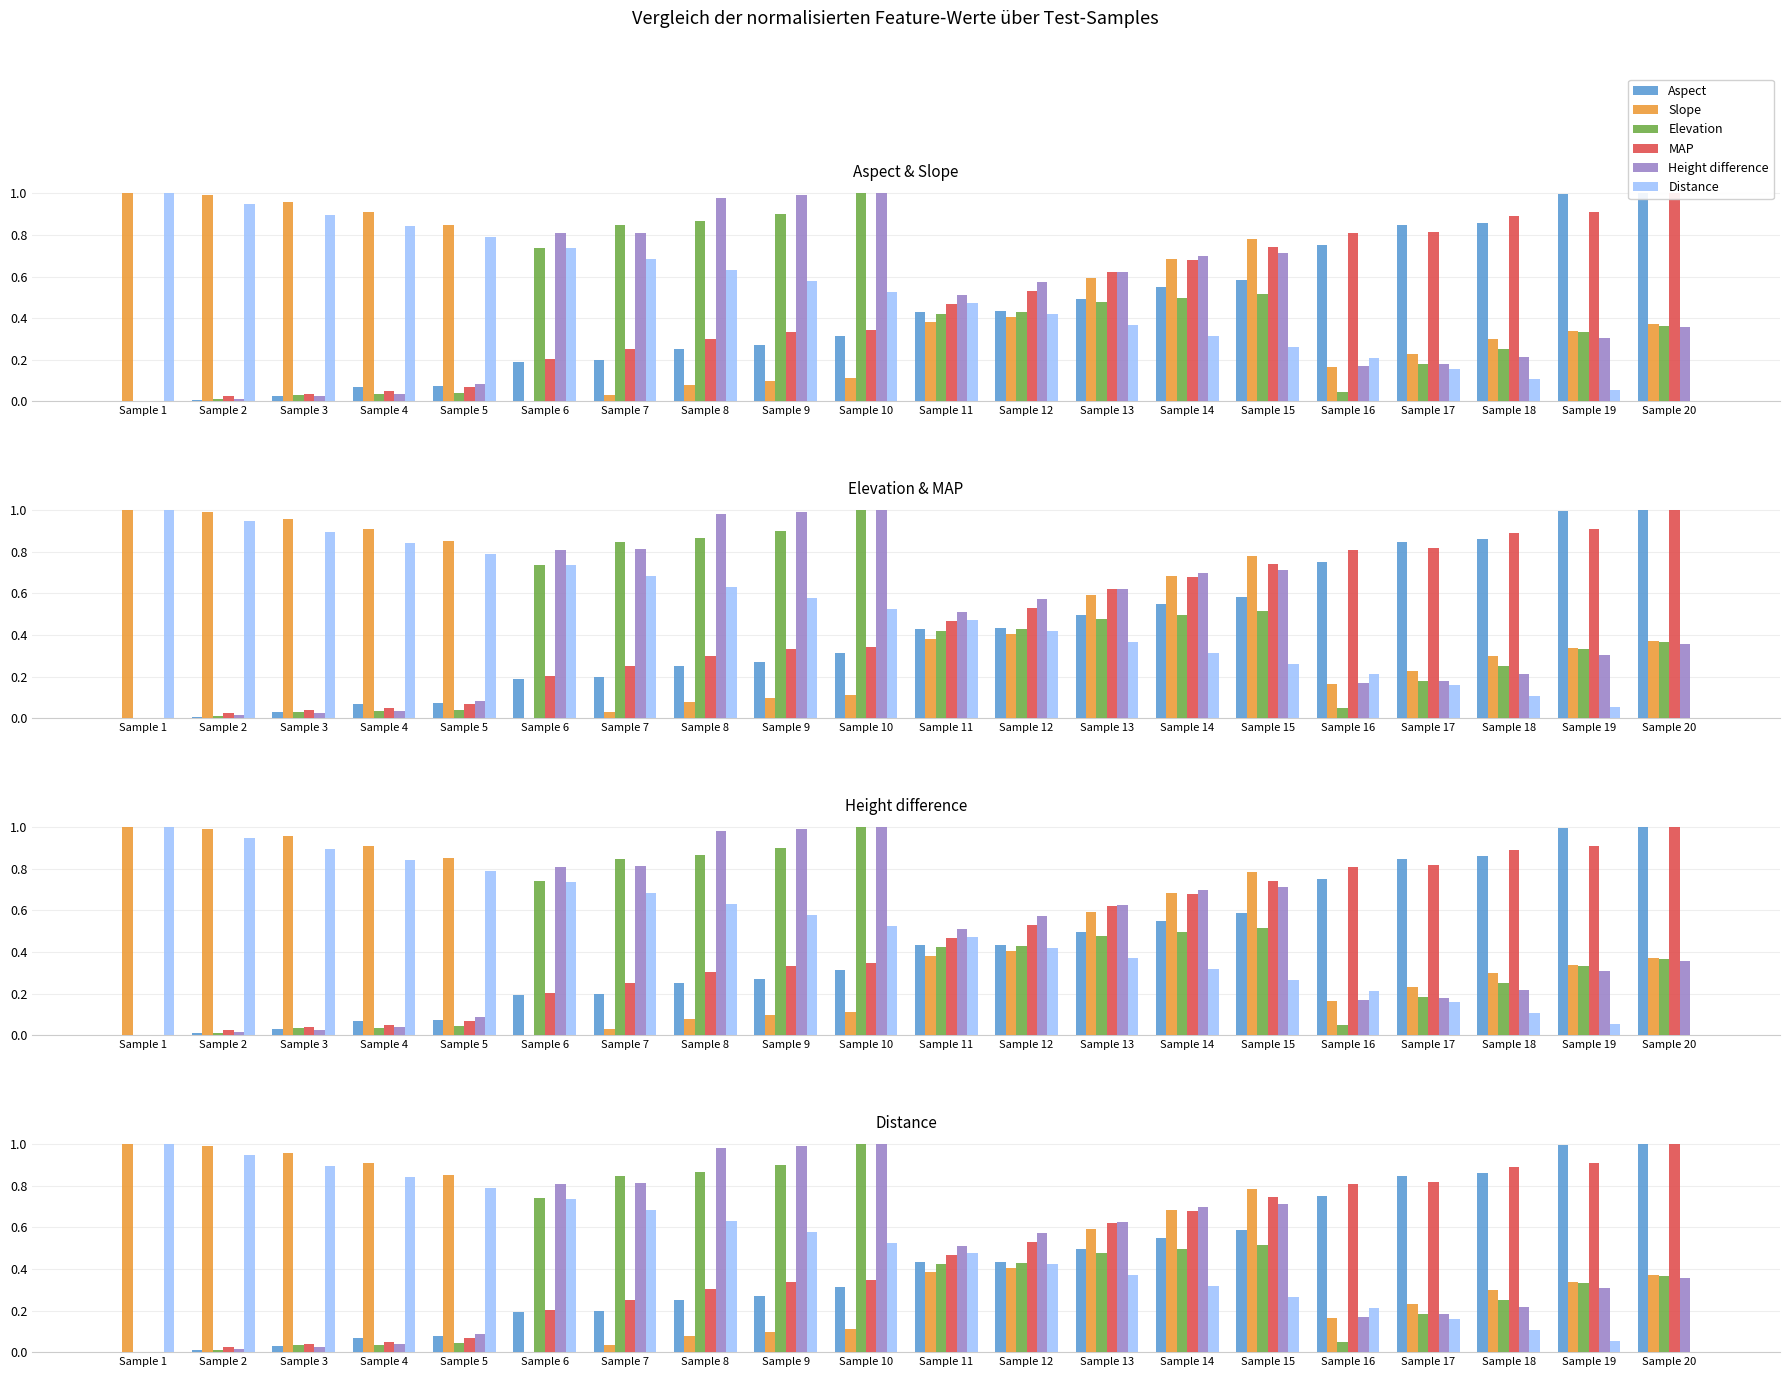

The Elevation series shows 0.7 at Sample 1. True or false?

False